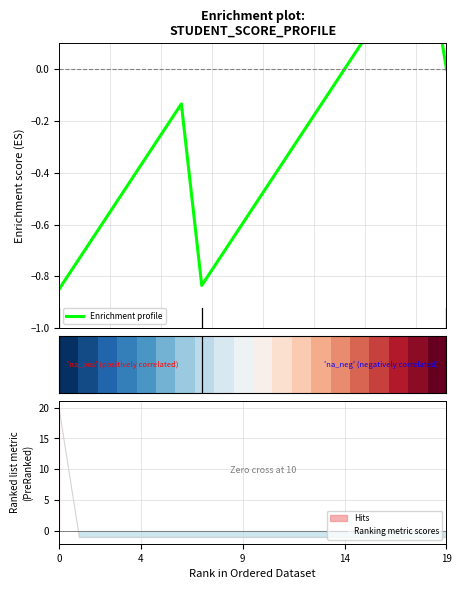

What is the highest value of the Ranking metric scores series?

20.0